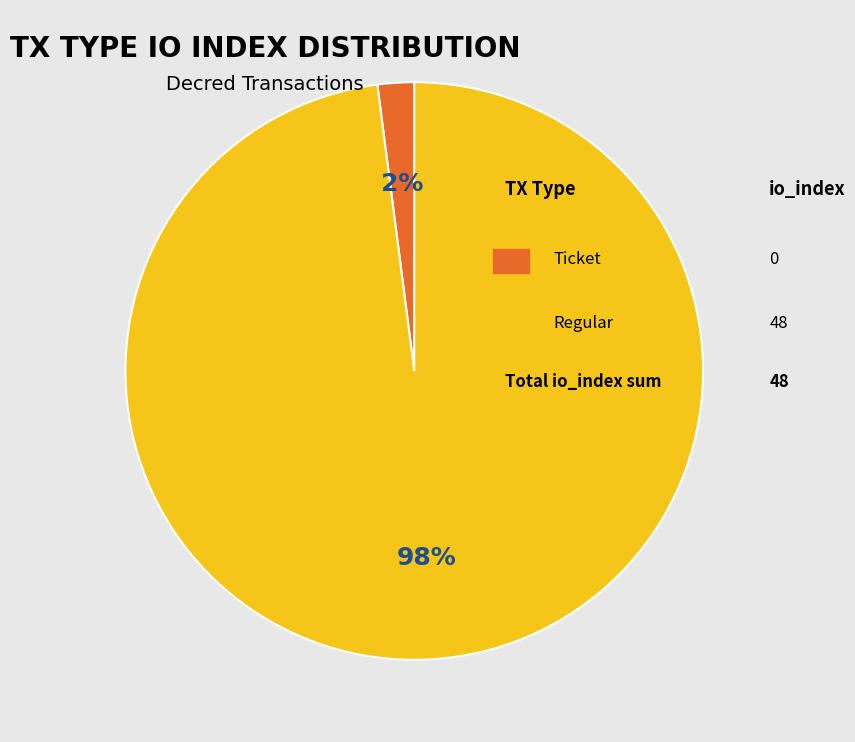

How many segments does this pie chart have?

2